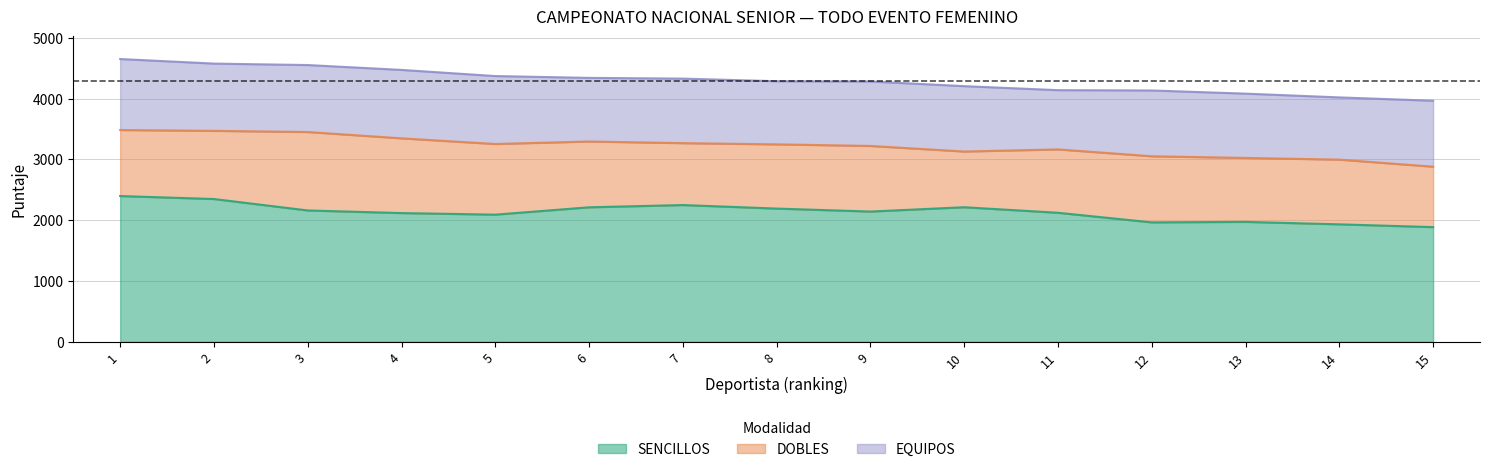

What is the minimum value for SENCILLOS?

1886